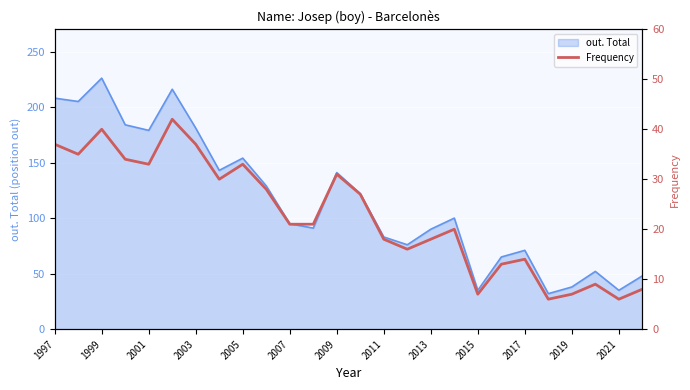

How many points are higher than both their immediate neighbors (excluding endpoints)?

7